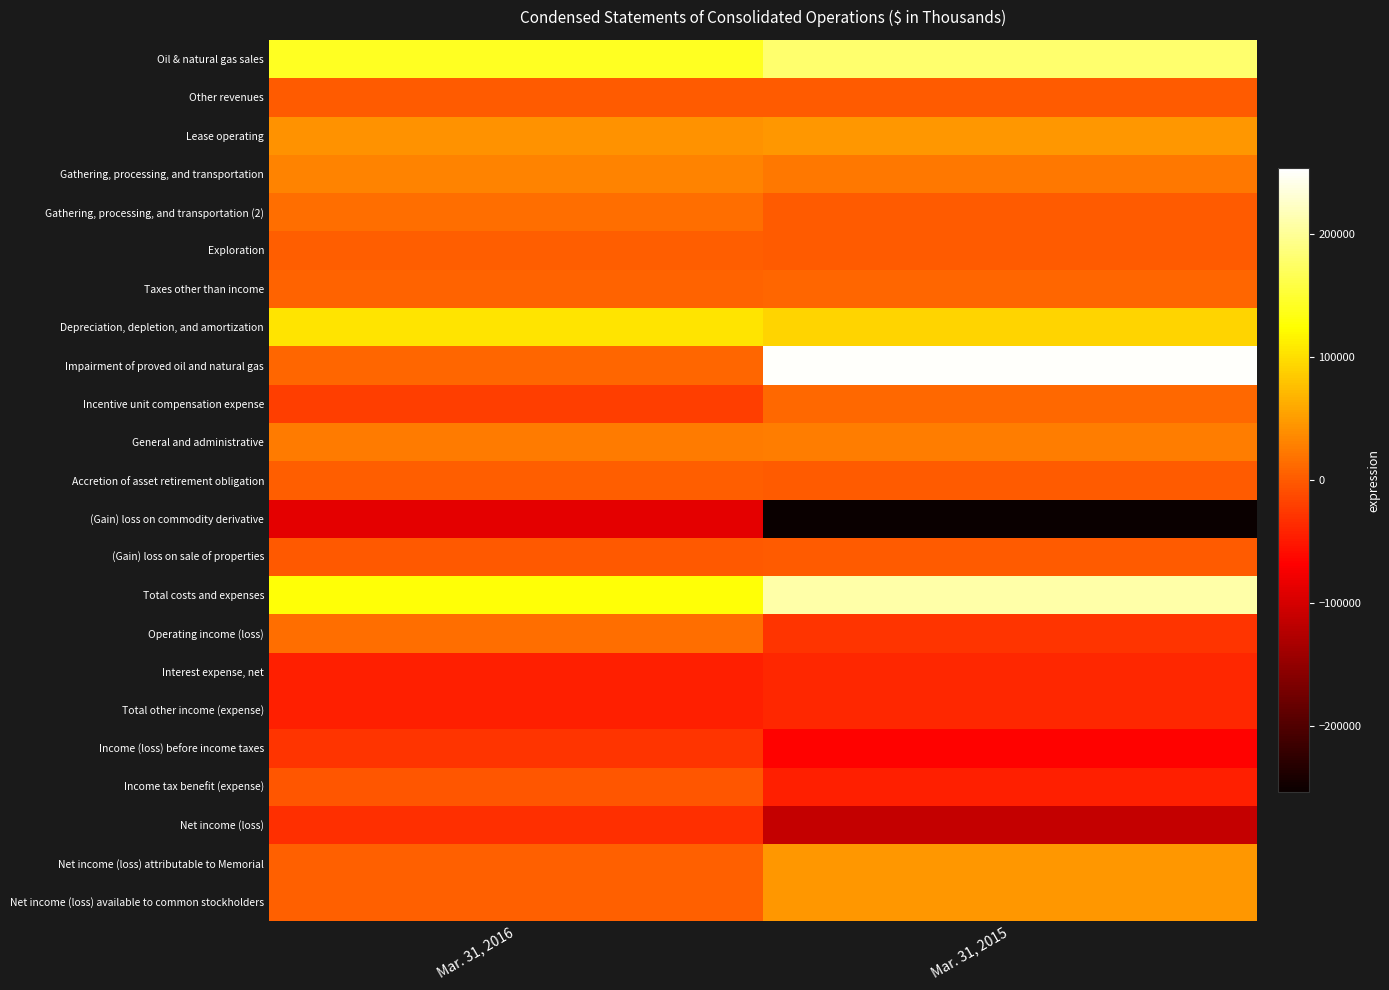

Reading left to right, what are all the values shown in this chart?

Oil & natural gas sales: Mar. 31, 2016=141701	Mar. 31, 2015=178972
Other revenues: Mar. 31, 2016=243	Mar. 31, 2015=869
Lease operating: Mar. 31, 2016=42410	Mar. 31, 2015=45700
Gathering, processing, and transportation: Mar. 31, 2016=31150	Mar. 31, 2015=23429
Gathering, processing, and transportation (2): Mar. 31, 2016=14187	Mar. 31, 2015=0
Exploration: Mar. 31, 2016=2568	Mar. 31, 2015=816
Taxes other than income: Mar. 31, 2016=6872	Mar. 31, 2015=9430
Depreciation, depletion, and amortization: Mar. 31, 2016=104228	Mar. 31, 2015=91798
Impairment of proved oil and natural gas: Mar. 31, 2016=8342	Mar. 31, 2015=251347
Incentive unit compensation expense: Mar. 31, 2016=-21761	Mar. 31, 2015=10224
General and administrative: Mar. 31, 2016=24657	Mar. 31, 2015=27487
Accretion of asset retirement obligation: Mar. 31, 2016=2847	Mar. 31, 2015=1757
(Gain) loss on commodity derivative: Mar. 31, 2016=-88187	Mar. 31, 2015=-253649
(Gain) loss on sale of properties: Mar. 31, 2016=-46	Mar. 31, 2015=0
Total costs and expenses: Mar. 31, 2016=127386	Mar. 31, 2015=208339
Operating income (loss): Mar. 31, 2016=14558	Mar. 31, 2015=-28498
Interest expense, net: Mar. 31, 2016=-43909	Mar. 31, 2015=-38574
Total other income (expense): Mar. 31, 2016=-43905	Mar. 31, 2015=-38463
Income (loss) before income taxes: Mar. 31, 2016=-29347	Mar. 31, 2015=-66961
Income tax benefit (expense): Mar. 31, 2016=-3033	Mar. 31, 2015=-45188
Net income (loss): Mar. 31, 2016=-32380	Mar. 31, 2015=-112149
Net income (loss) attributable to Memorial: Mar. 31, 2016=5677	Mar. 31, 2015=45892
Net income (loss) available to common stockholders: Mar. 31, 2016=5632	Mar. 31, 2015=45615